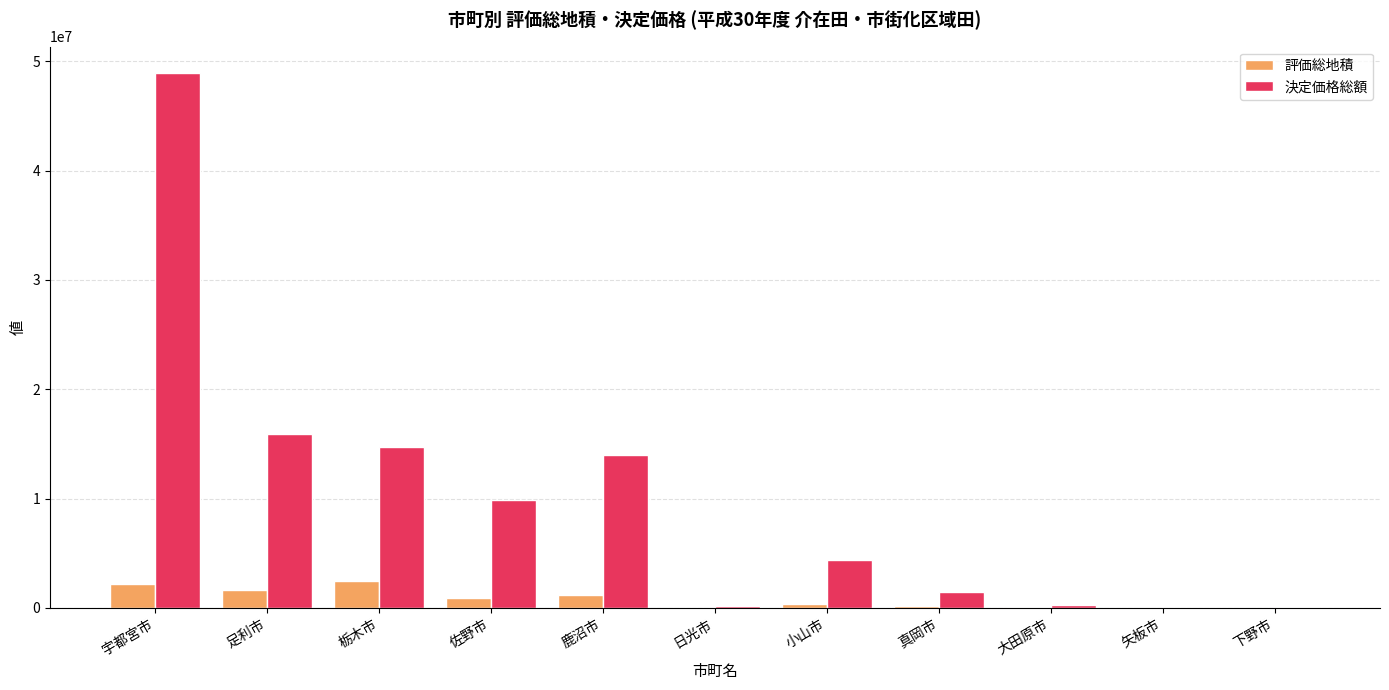

What is the sum of all 評価総地積 values?

8978827